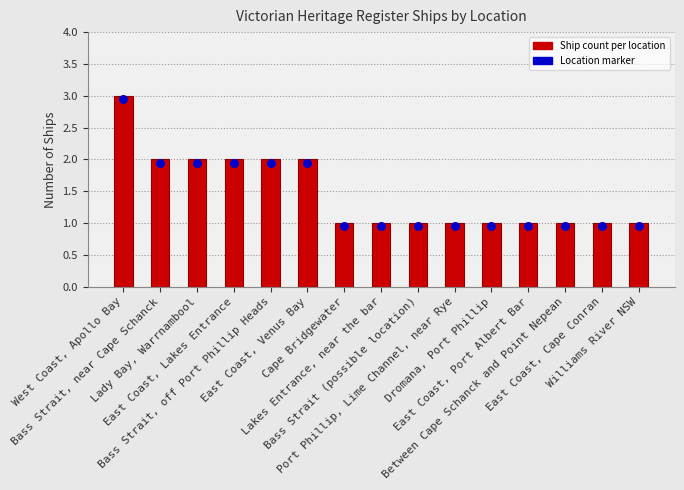

What is the total value across all series at Cape Bridgewater?

1.9